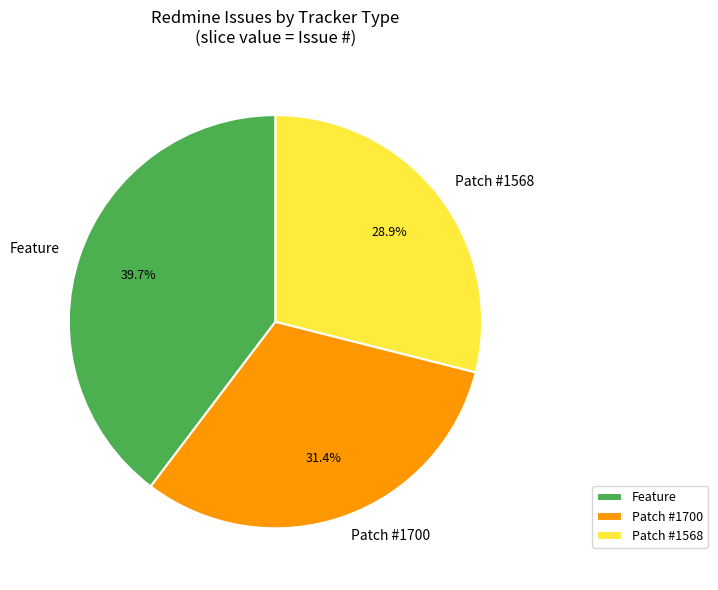

What is the smallest slice in the pie chart?

Patch #1568